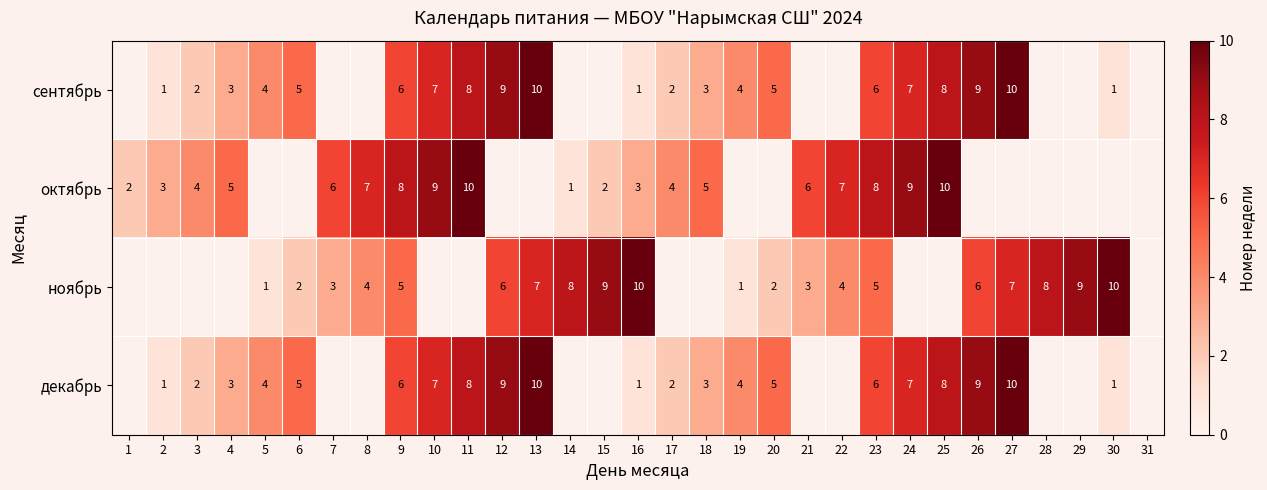

The value of сентябрь at 9 is 8. True or false?

False